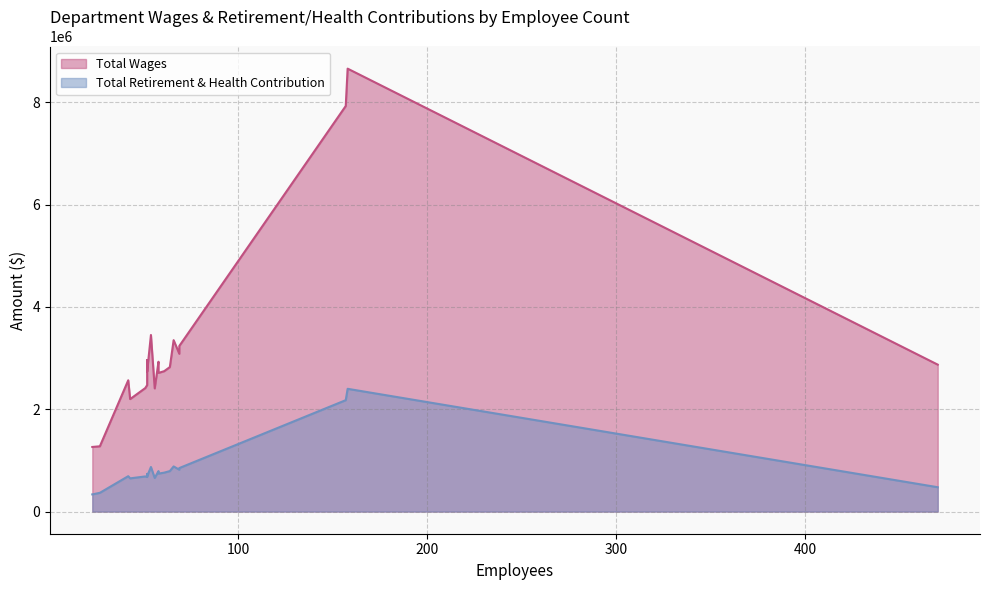

At how many categories does at least one series exceed 7361787?

2